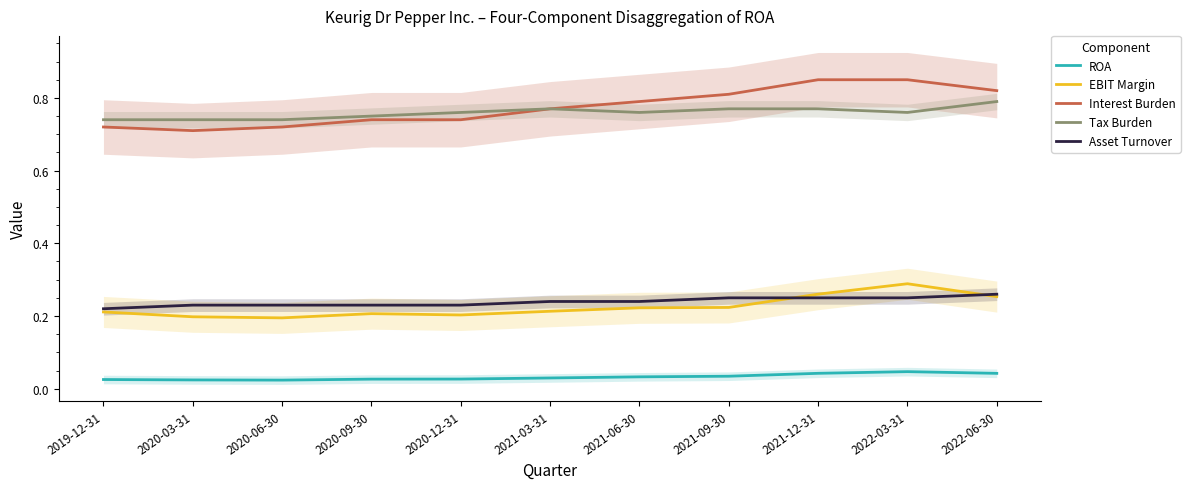

Reading left to right, transcribe all the data shown in this chart.

ROA: 2019-12-31=0.0	2020-03-31=0.0	2020-06-30=0.0	2020-09-30=0.0	2020-12-31=0.0	2021-03-31=0.0	2021-06-30=0.0	2021-09-30=0.0	2021-12-31=0.0	2022-03-31=0.0	2022-06-30=0.0
EBIT Margin: 2019-12-31=0.2	2020-03-31=0.2	2020-06-30=0.2	2020-09-30=0.2	2020-12-31=0.2	2021-03-31=0.2	2021-06-30=0.2	2021-09-30=0.2	2021-12-31=0.3	2022-03-31=0.3	2022-06-30=0.3
Interest Burden: 2019-12-31=0.7	2020-03-31=0.7	2020-06-30=0.7	2020-09-30=0.7	2020-12-31=0.7	2021-03-31=0.8	2021-06-30=0.8	2021-09-30=0.8	2021-12-31=0.8	2022-03-31=0.8	2022-06-30=0.8
Tax Burden: 2019-12-31=0.7	2020-03-31=0.7	2020-06-30=0.7	2020-09-30=0.8	2020-12-31=0.8	2021-03-31=0.8	2021-06-30=0.8	2021-09-30=0.8	2021-12-31=0.8	2022-03-31=0.8	2022-06-30=0.8
Asset Turnover: 2019-12-31=0.2	2020-03-31=0.2	2020-06-30=0.2	2020-09-30=0.2	2020-12-31=0.2	2021-03-31=0.2	2021-06-30=0.2	2021-09-30=0.2	2021-12-31=0.2	2022-03-31=0.2	2022-06-30=0.3